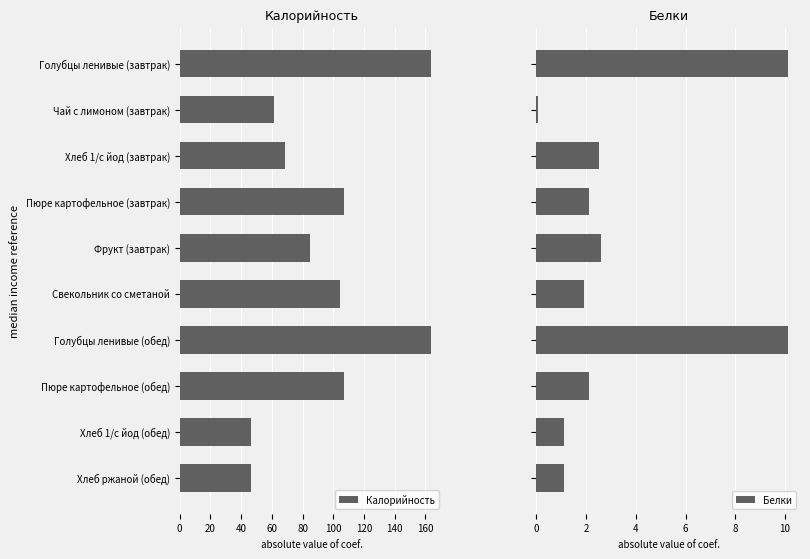

What is the maximum value for Калорийность?

163.9